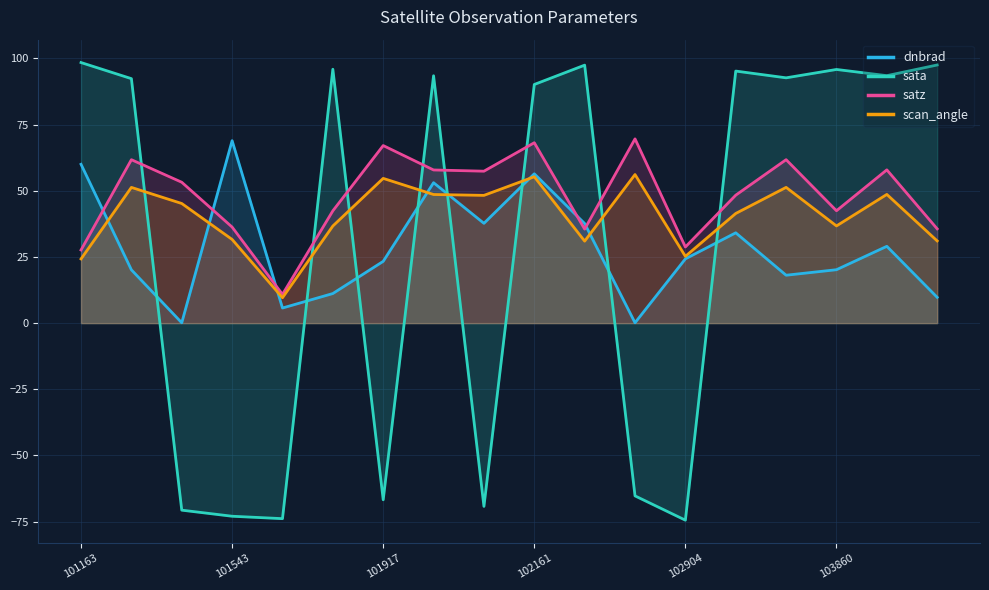

List the series in order of their peak value, highest first.

sata, satz, dnbrad, scan_angle